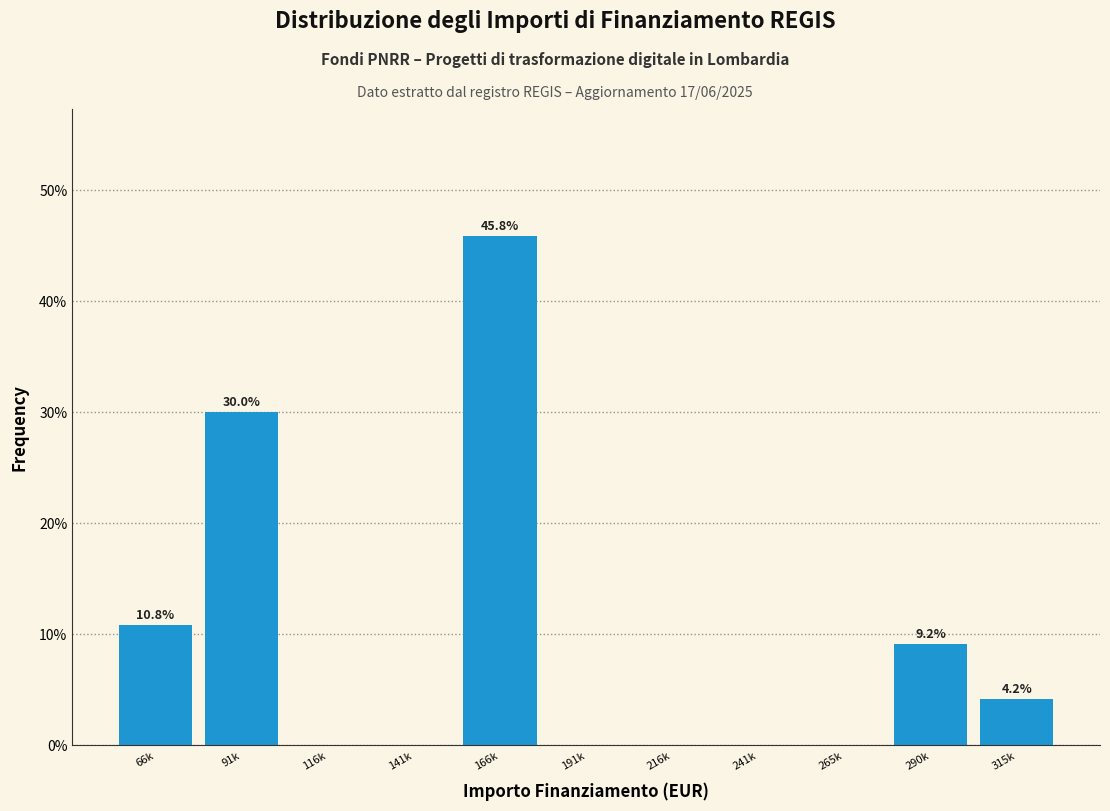

Reading left to right, extract all data points from this chart.

66k=10.8	91k=30.0	116k=0.0	141k=0.0	166k=45.8	191k=0.0	216k=0.0	241k=0.0	265k=0.0	290k=9.2	315k=4.2